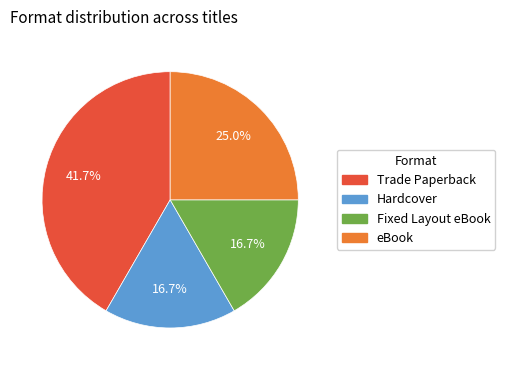

To the nearest percent, what is the average slice percentage?

25%